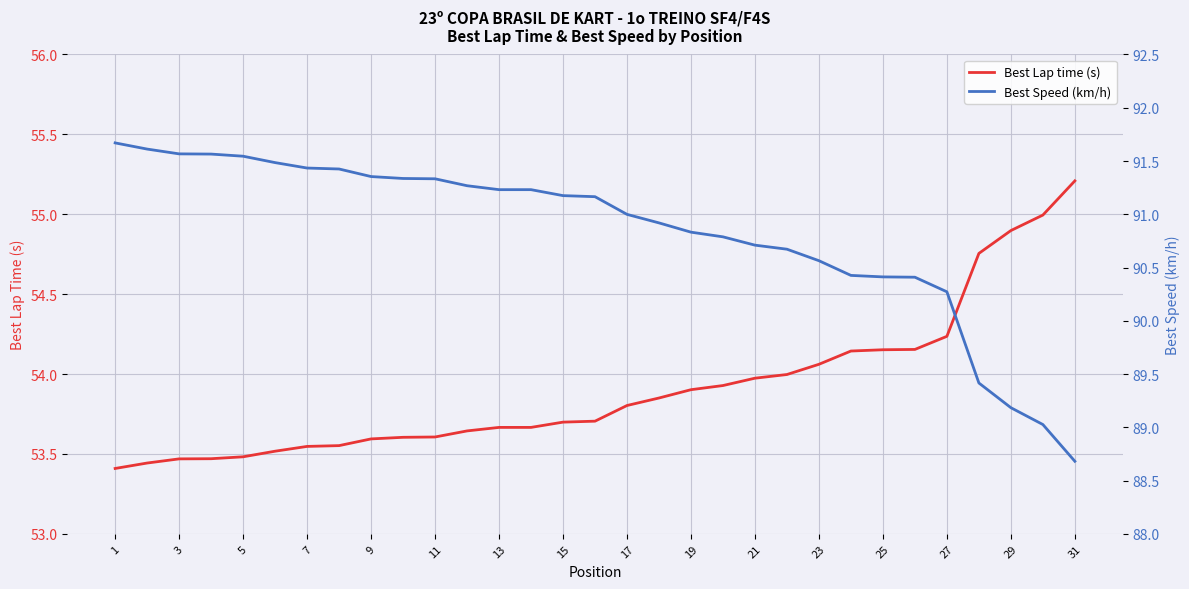

What is the maximum value for Best Lap time (s)?

55.2